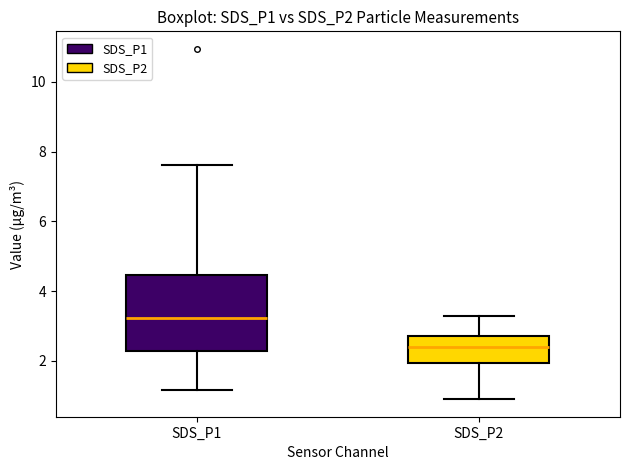

Reading left to right, transcribe this box plot: for each box, give where its median line is, the range the box spans, and where its two whiskers end, as read against the y-axis. The values are not printed on the chart, so give them approximately, as read against the axis.

SDS_P1: median 3.2, box 2.2 to 4.4, whiskers 1.2 to 7.6
SDS_P2: median 2.4, box 2.0 to 2.8, whiskers 1.0 to 3.4